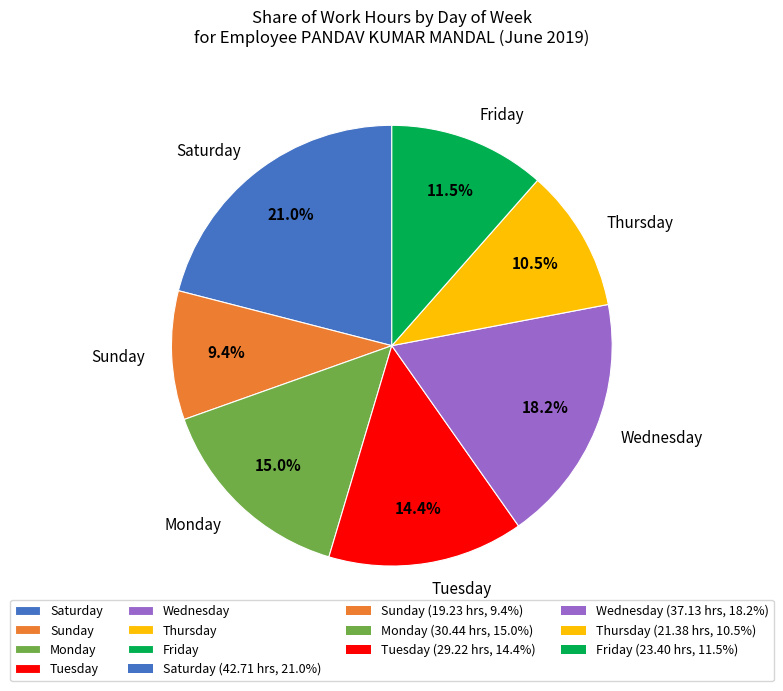

Rank the categories by value from lowest to highest.

Sunday, Thursday, Friday, Tuesday, Monday, Wednesday, Saturday